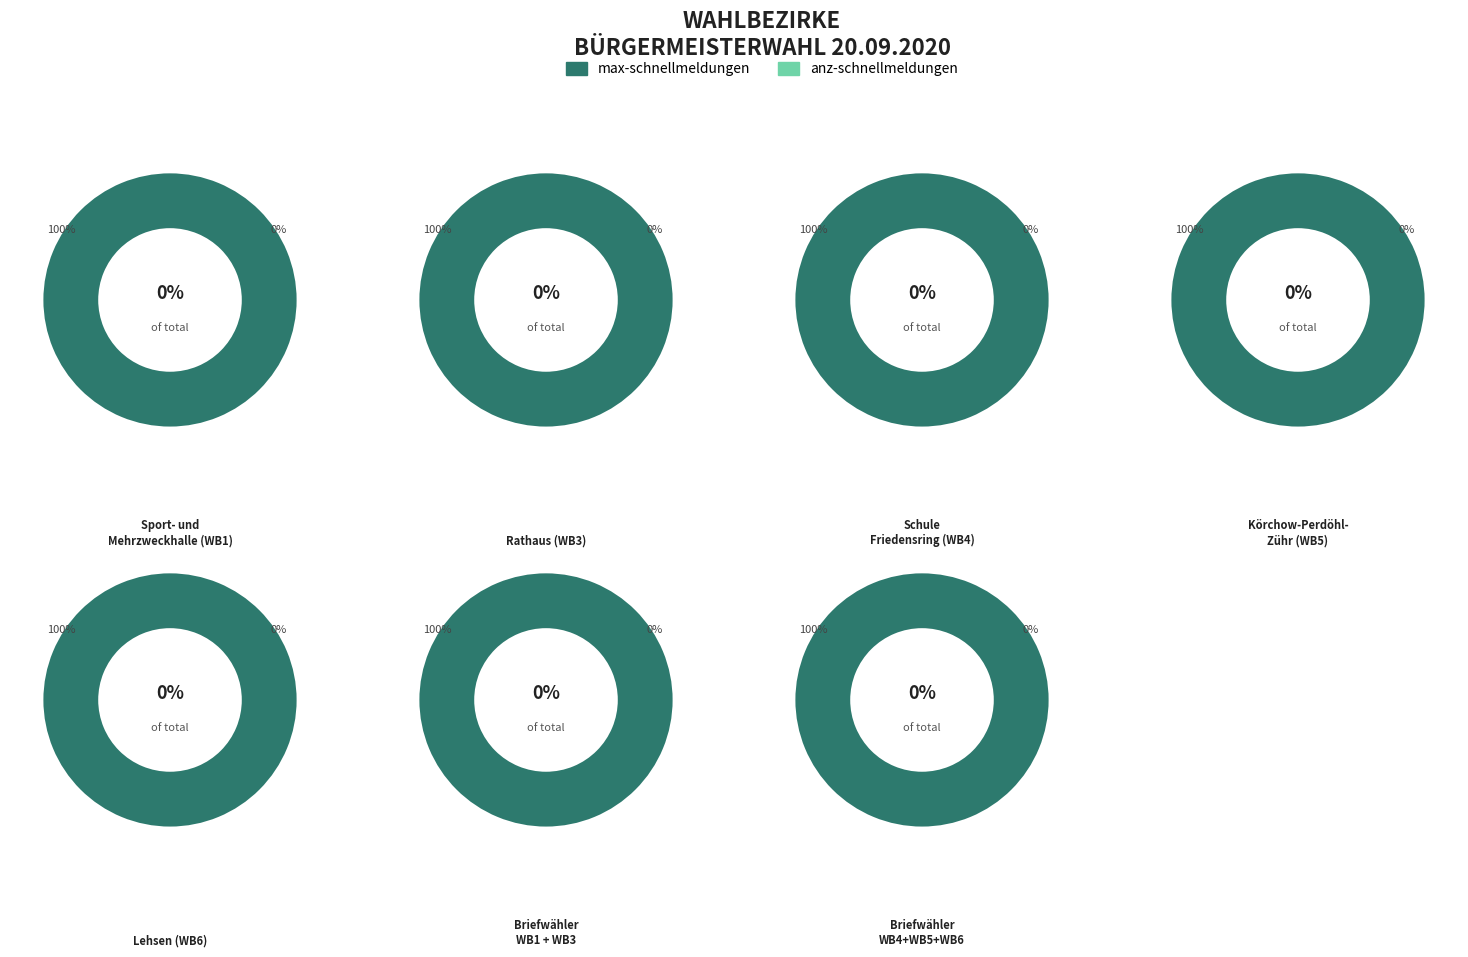

True or false: WB3 accounts for 21% of the total.

False